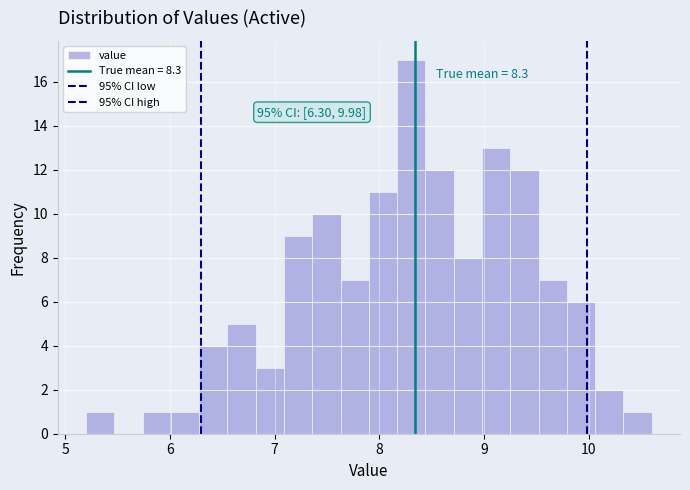

Around what value on the x-axis is the tallest bar? Give the approximate position of its centre, as read against the axis.

8.3